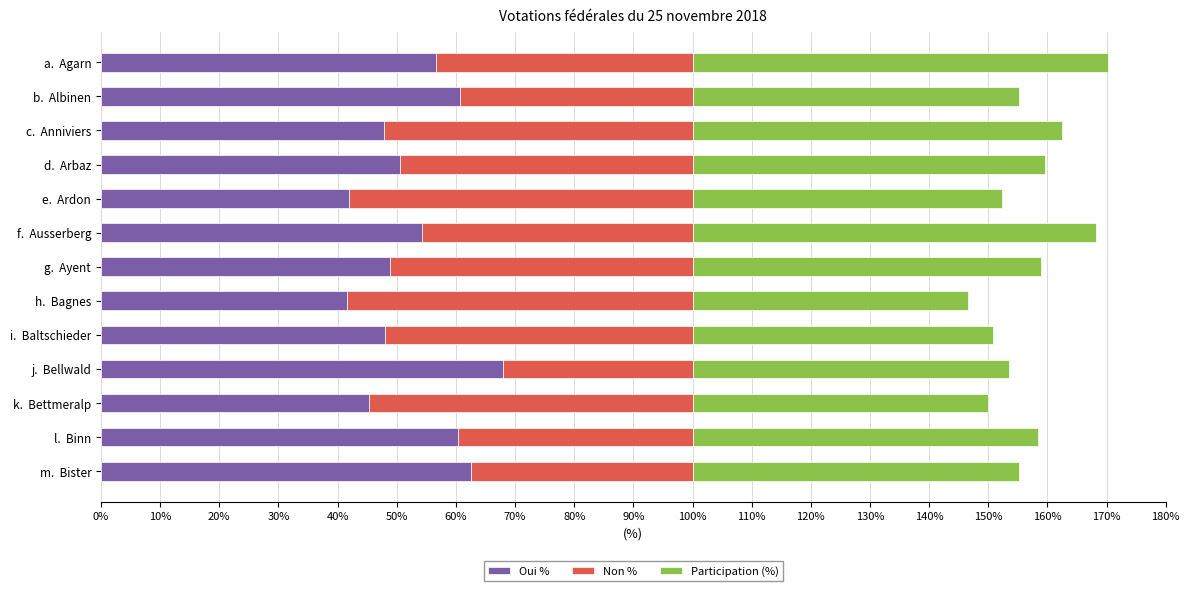

Read the Oui % value at l.  Binn.

60.3